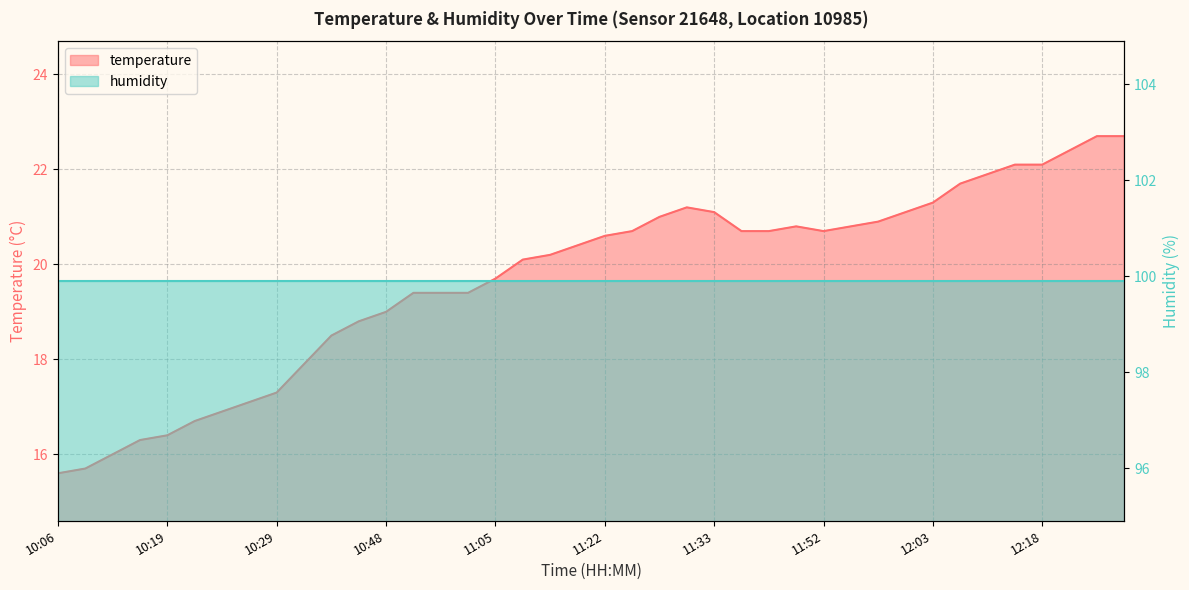

Does the chart have visible grid lines?

Yes